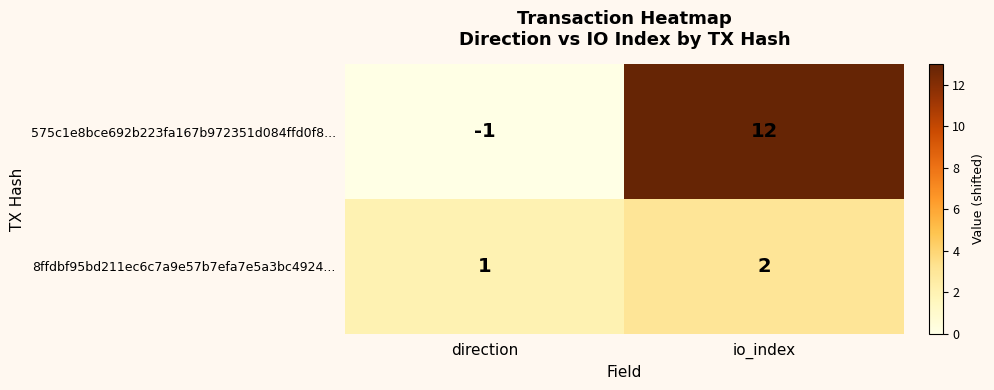

Rank the series by their maximum value, from highest to lowest.

575c1e8bce692b223fa167b972351d084ffd0f8..., 8ffdbf95bd211ec6c7a9e57b7efa7e5a3bc4924...